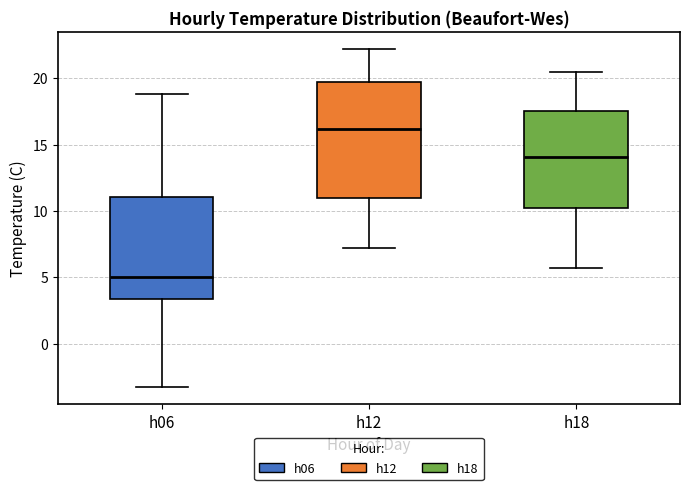

Where is the lower edge of the box for h06 on the y-axis? The values are not printed on the chart, so give them approximately, as read against the axis.

3.5